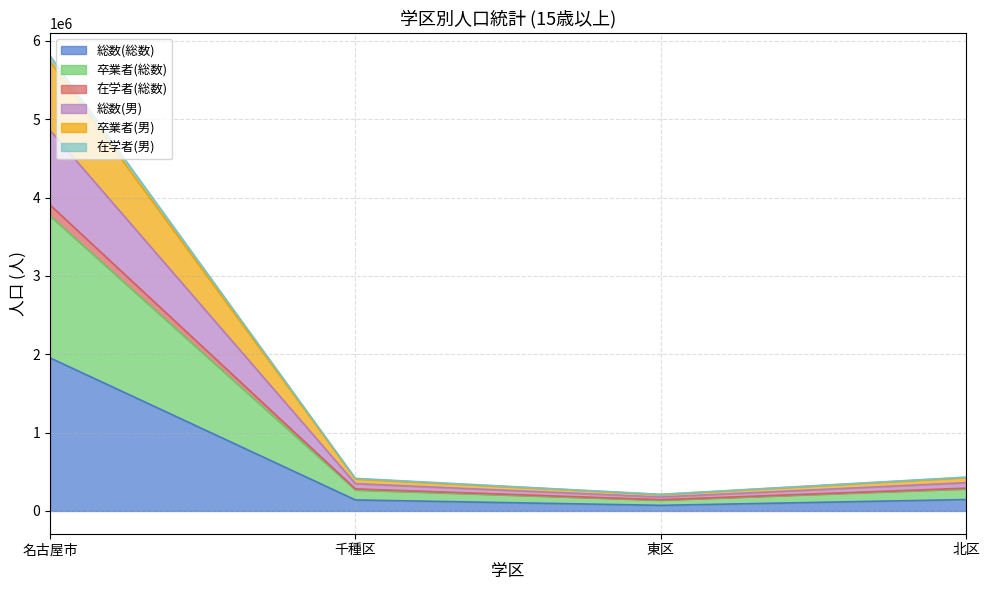

What is the highest value of the 総数(総数) series?

1954502